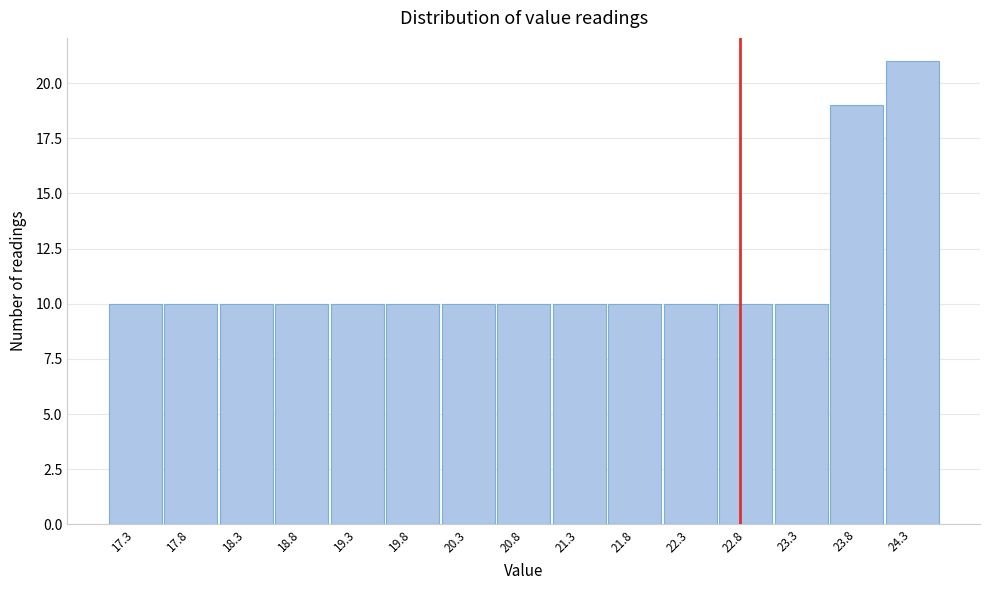

Reading left to right, list all the values displayed in this chart.

17.3=10	17.8=10	18.3=10	18.8=10	19.3=10	19.8=10	20.3=10	20.8=10	21.3=10	21.8=10	22.3=10	22.8=10	23.3=10	23.8=19	24.3=21